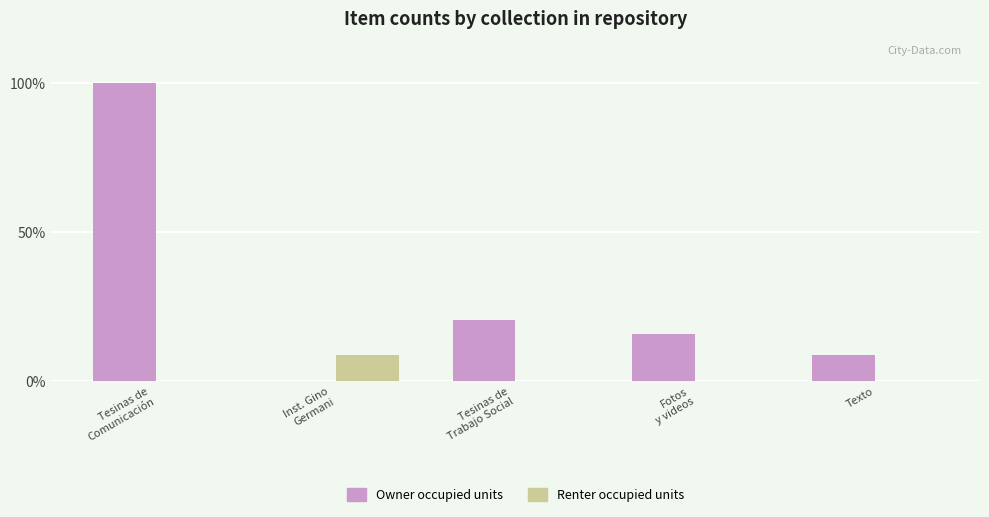

What is the maximum value for Renter occupied units?

8.7